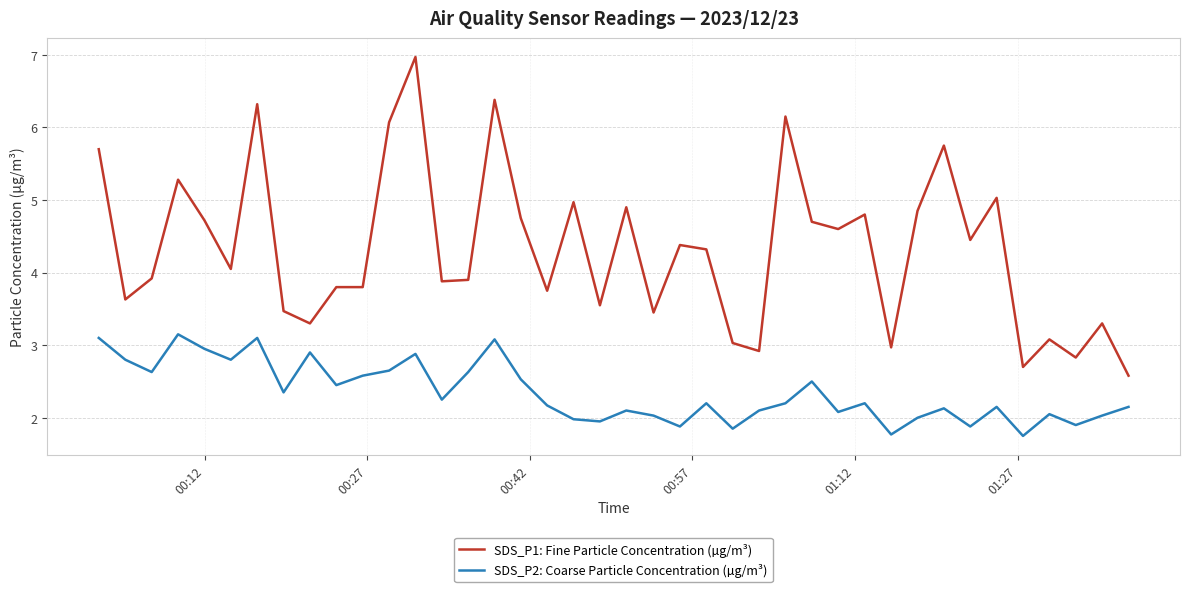

Which series has the widest spread of values?

SDS_P1: Fine Particle Concentration (µg/m³)